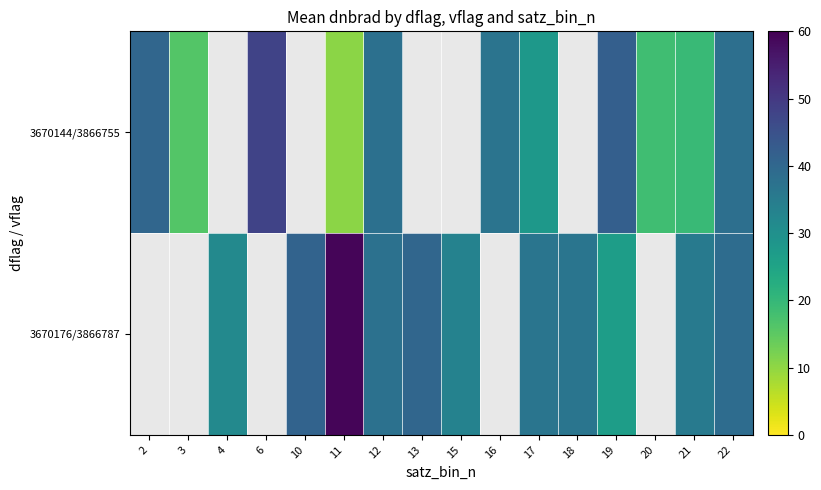

Rank the series by their maximum value, from lowest to highest.

3670144/3866755, 3670176/3866787